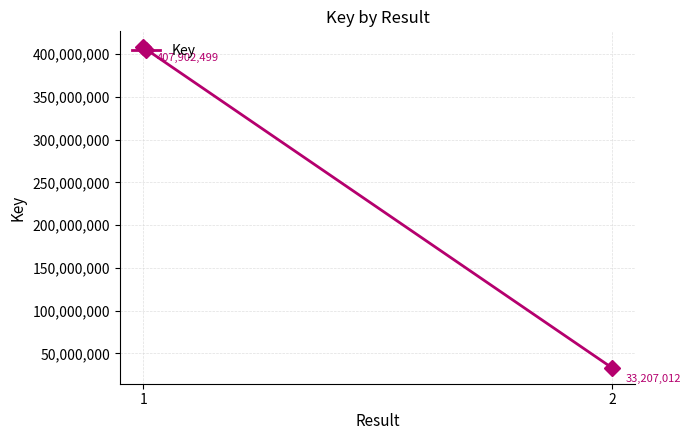

What is the change in value from 1 to 2?

-374695487